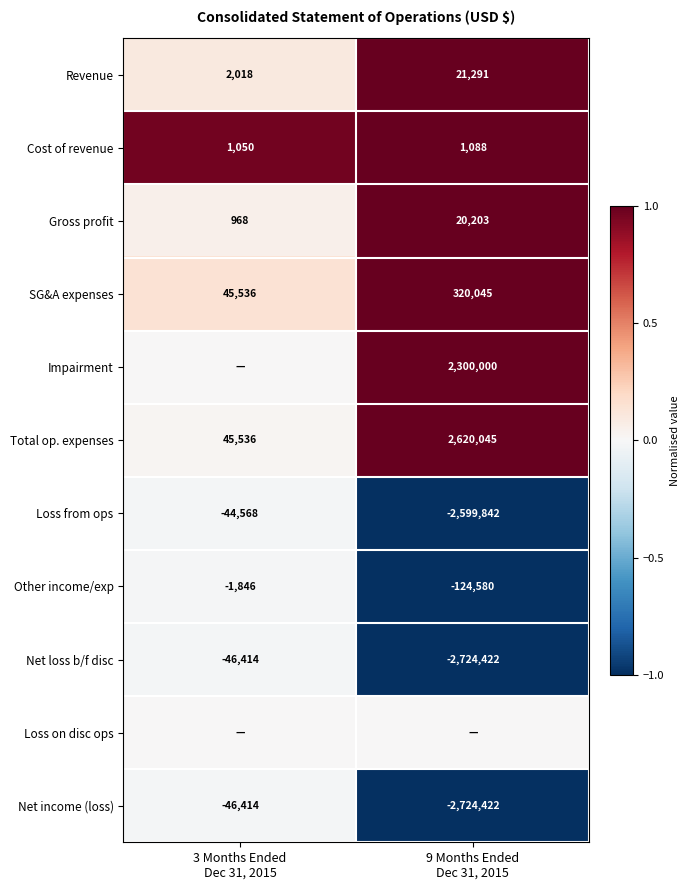

What is the difference between the maximum and minimum values in the Net income (loss) series?

2678008